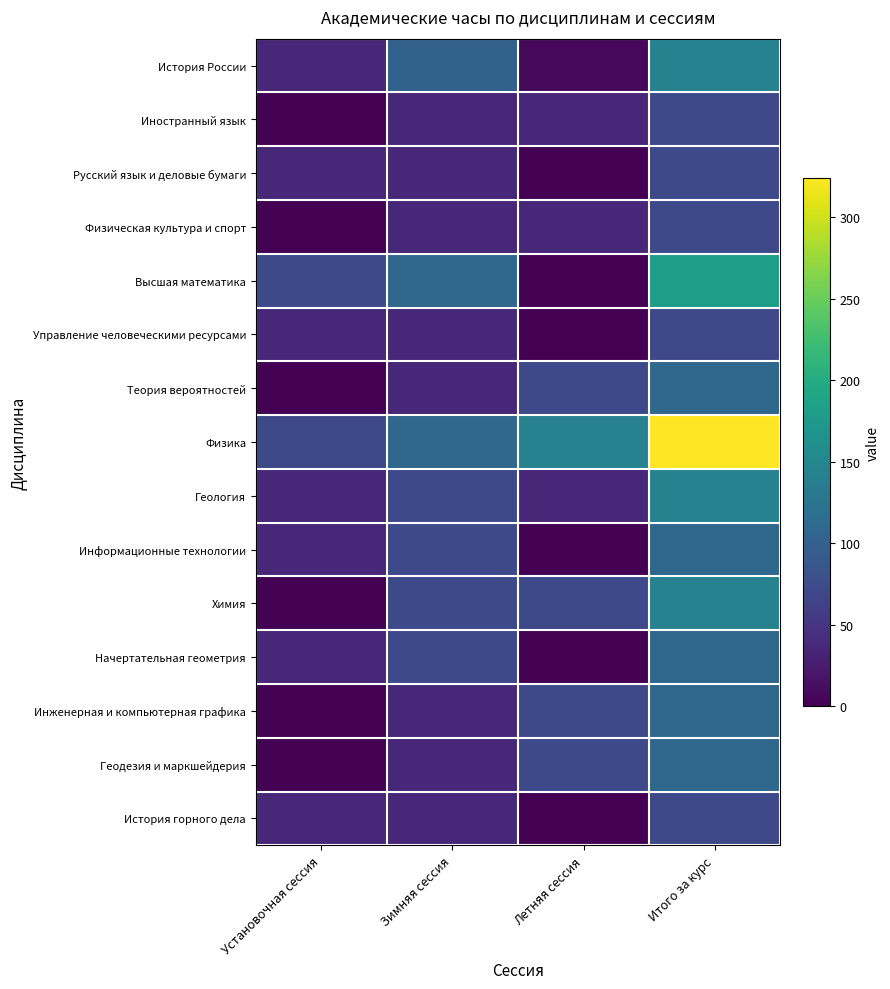

Which label corresponds to the largest value in the chart?

Итого за курс